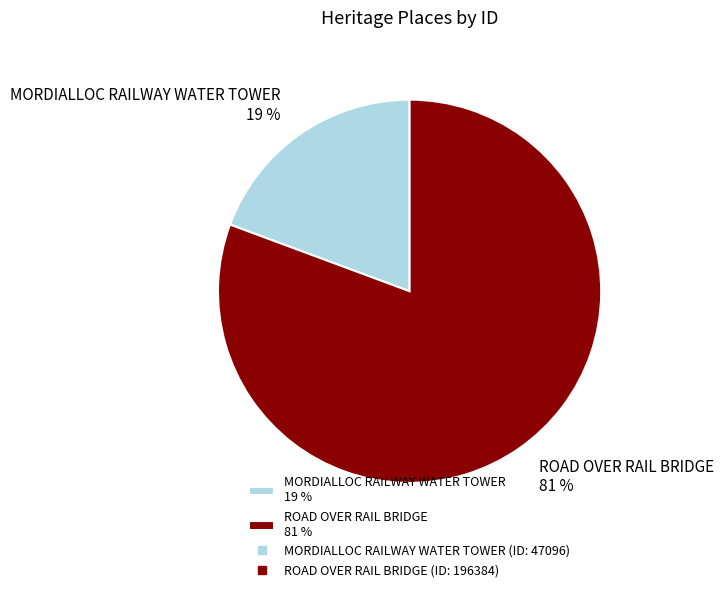

Does ROAD OVER RAIL BRIDGE 81 % account for over 50% of the chart?

Yes